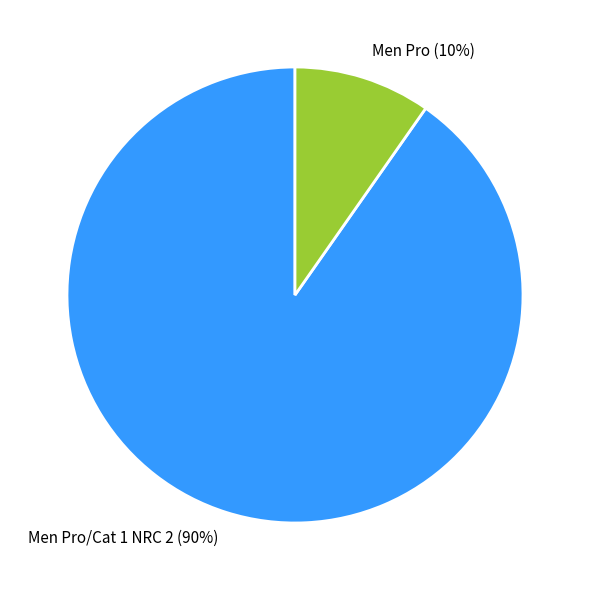

Is it true that Men Pro is 23% of the pie?

False